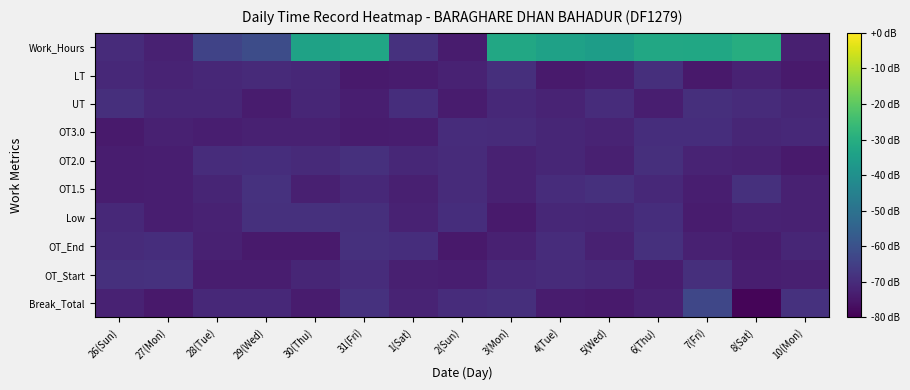

Which has a higher value, 7(Fri) or 31(Fri)?

7(Fri)